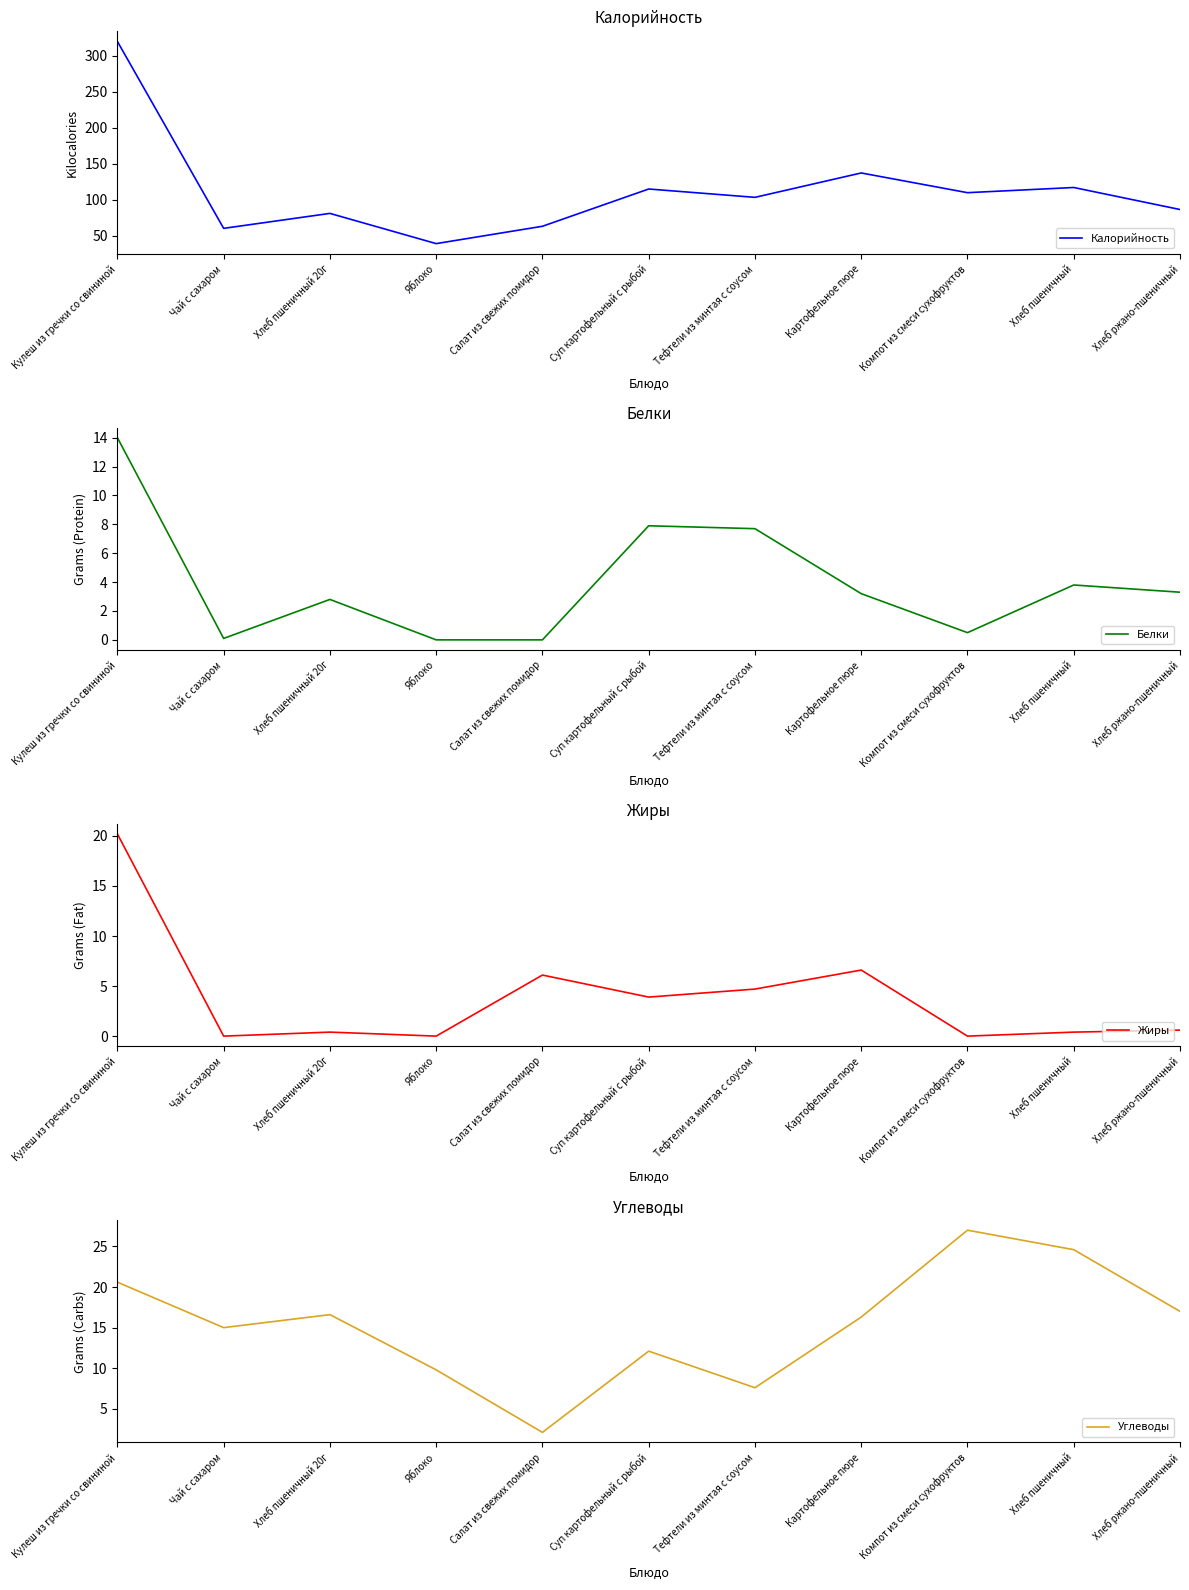

Which series has the largest range (max minus min)?

Калорийность